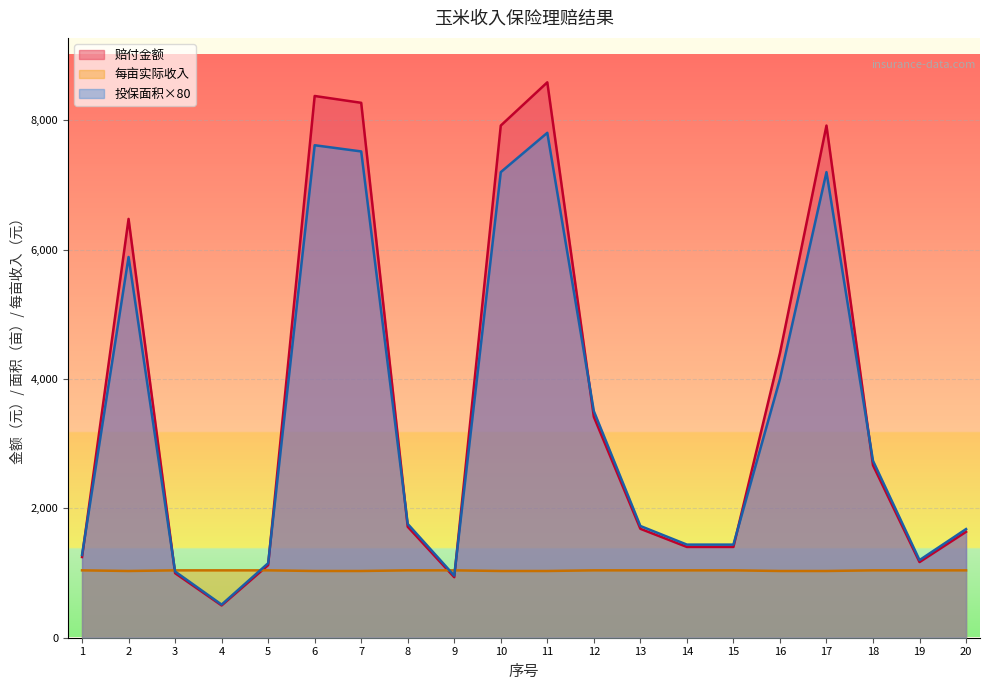

How many 每亩实际收入 values are between 1032 and 1042?

20